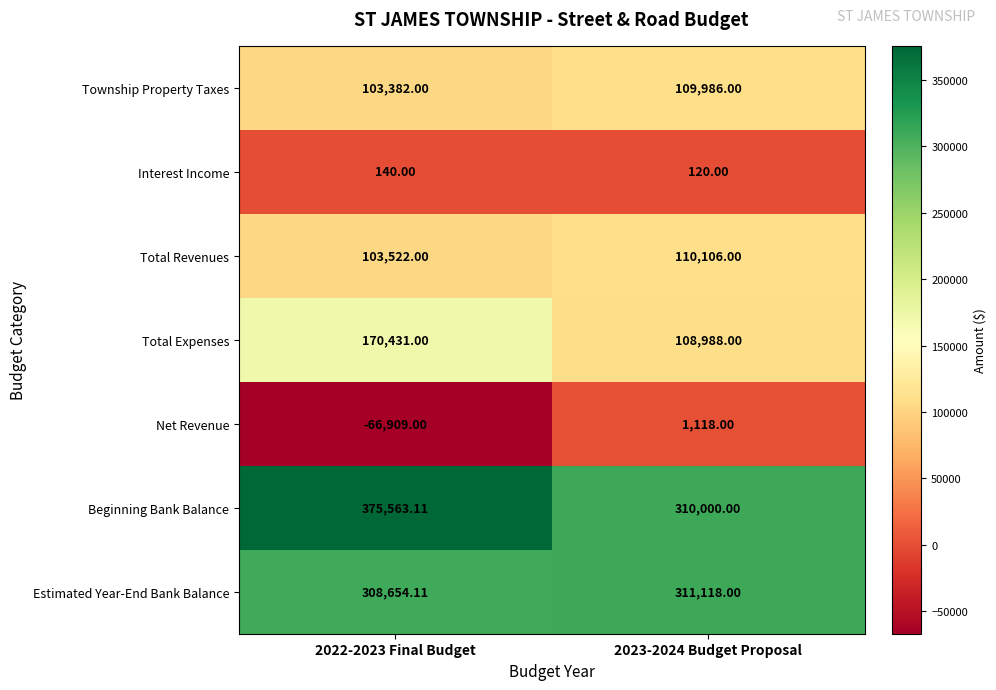

At which category is the sum across all series the highest?

2022-2023 Final Budget